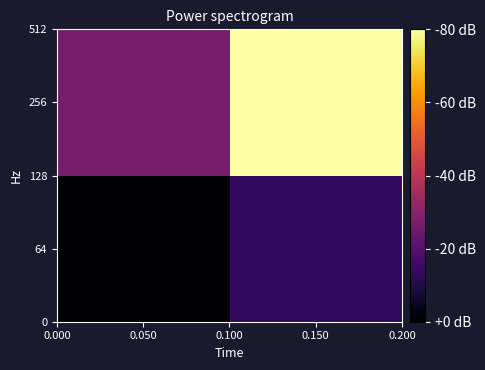

At which category is the sum across all series the highest?

0.150